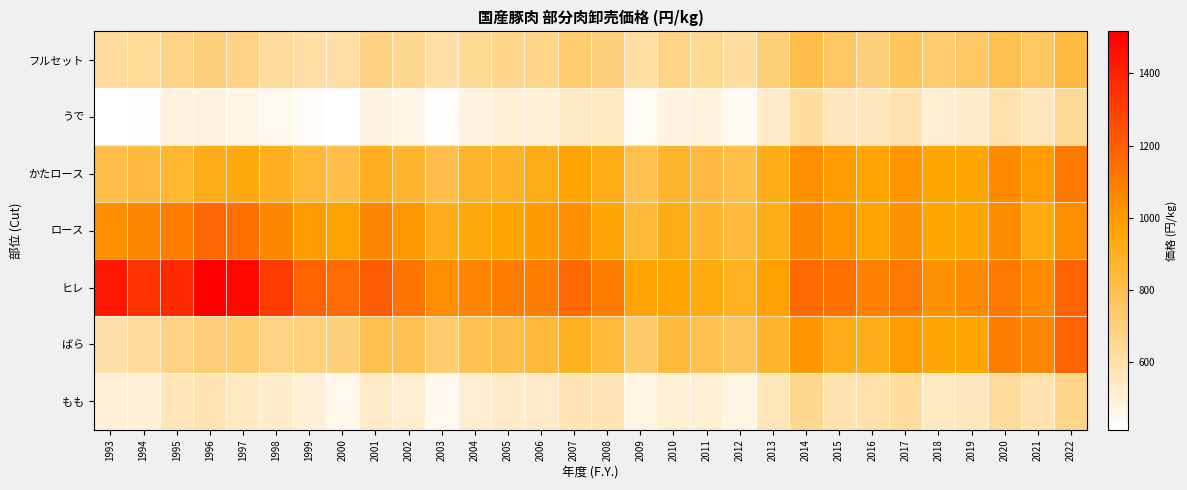

Reading right to left, transcribe all the data shown in this chart.

フルセット: 2022=830.0	2021=757.0	2020=794.0	2019=749.0	2018=727.0	2017=770.0	2016=706.2	2015=752.0	2014=808.8	2013=707.4	2012=623.4	2011=654.0	2010=677.6	2009=612.0	2008=704.7	2007=724.8	2006=667.8	2005=665.1	2004=650.8	2003=608.9	2002=658.7	2001=687.1	2000=608.9	1999=611.2	1998=628.9	1997=681.2	1996=701.1	1995=676.8	1994=636.9	1993=628.2
うで: 2022=642.0	2021=556.0	2020=597.0	2019=529.0	2018=519.0	2017=589.0	2016=559.3	2015=560.7	2014=620.3	2013=535.3	2012=447.9	2011=489.9	2010=482.2	2009=437.0	2008=550.8	2007=540.8	2006=503.8	2005=508.2	2004=482.5	2003=420.3	2002=468.8	2001=481.1	2000=413.5	1999=433.5	1998=456.5	1997=471.4	1996=490.2	1995=488.8	1994=425.4	1993=416.1
かたロース: 2022=1107.0	2021=988.0	2020=1056.0	2019=958.0	2018=963.0	2017=1015.0	2016=965.6	2015=990.7	2014=1033.8	2013=914.2	2012=804.9	2011=824.0	2010=865.8	2009=794.1	2008=915.9	2007=969.2	2006=914.4	2005=875.1	2004=866.1	2003=805.6	2002=861.6	2001=898.7	2000=809.2	1999=847.2	1998=896.3	1997=939.7	1996=911.8	1995=859.8	1994=827.3	1993=808.0
ロース: 2022=1044.0	2021=938.0	2020=1048.0	2019=952.0	2018=957.0	2017=1027.0	2016=966.2	2015=1020.9	2014=1064.2	2013=913.1	2012=832.5	2011=862.1	2010=913.3	2009=841.4	2008=953.5	2007=1032.0	2006=1001.3	2005=960.8	2004=939.6	2003=905.2	2002=1011.1	2001=1060.2	2000=969.9	1999=992.1	1998=1060.7	1997=1138.0	1996=1166.3	1995=1090.8	1994=1065.3	1993=1042.3
ヒレ: 2022=1188.0	2021=1051.0	2020=1114.0	2019=1058.0	2018=1028.0	2017=1109.0	2016=1085.8	2015=1140.7	2014=1158.6	2013=984.3	2012=890.8	2011=934.2	2010=966.8	2009=966.7	2008=1090.8	2007=1167.2	2006=1095.9	2005=1091.2	2004=1070.6	2003=1041.6	2002=1129.2	2001=1209.1	2000=1154.2	1999=1186.9	1998=1313.1	1997=1493.2	1996=1515.8	1995=1376.5	1994=1345.9	1993=1438.6
ばら: 2022=1178.0	2021=1065.0	2020=1092.0	2019=963.0	2018=954.0	2017=994.0	2016=908.6	2015=909.6	2014=1013.8	2013=871.5	2012=764.2	2011=800.3	2010=834.8	2009=737.2	2008=846.2	2007=892.7	2006=840.0	2005=813.8	2004=785.2	2003=731.1	2002=785.8	2001=793.4	2000=701.8	1999=697.2	1998=681.3	1997=724.8	1996=710.7	1995=680.8	1994=632.0	1993=604.9
もも: 2022=668.0	2021=586.0	2020=629.0	2019=558.0	2018=549.0	2017=623.0	2016=594.7	2015=593.6	2014=657.6	2013=568.5	2012=474.4	2011=510.8	2010=509.4	2009=469.5	2008=576.3	2007=575.9	2006=532.1	2005=538.1	2004=515.3	2003=450.1	2002=513.2	2001=537.2	2000=463.8	1999=499.7	1998=528.8	1997=545.5	1996=578.2	1995=572.1	1994=501.0	1993=503.9